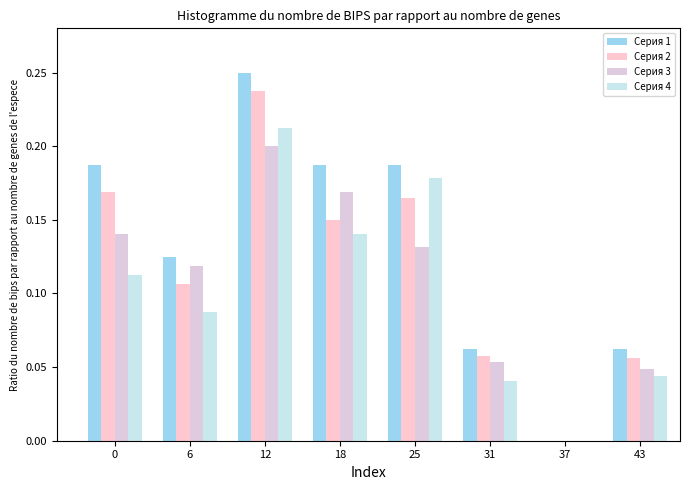

Which series has the largest total across all categories?

Серия 1